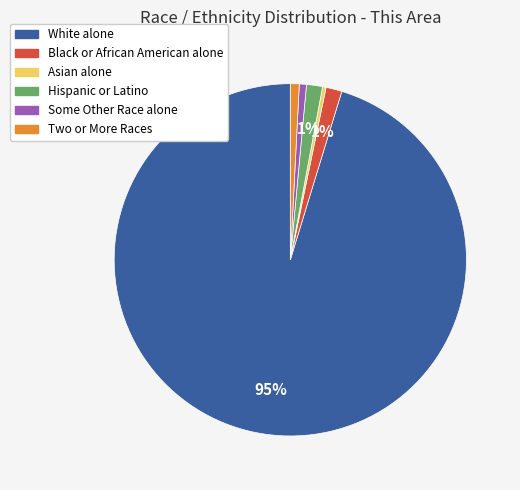

What is the largest slice in the pie chart?

White alone